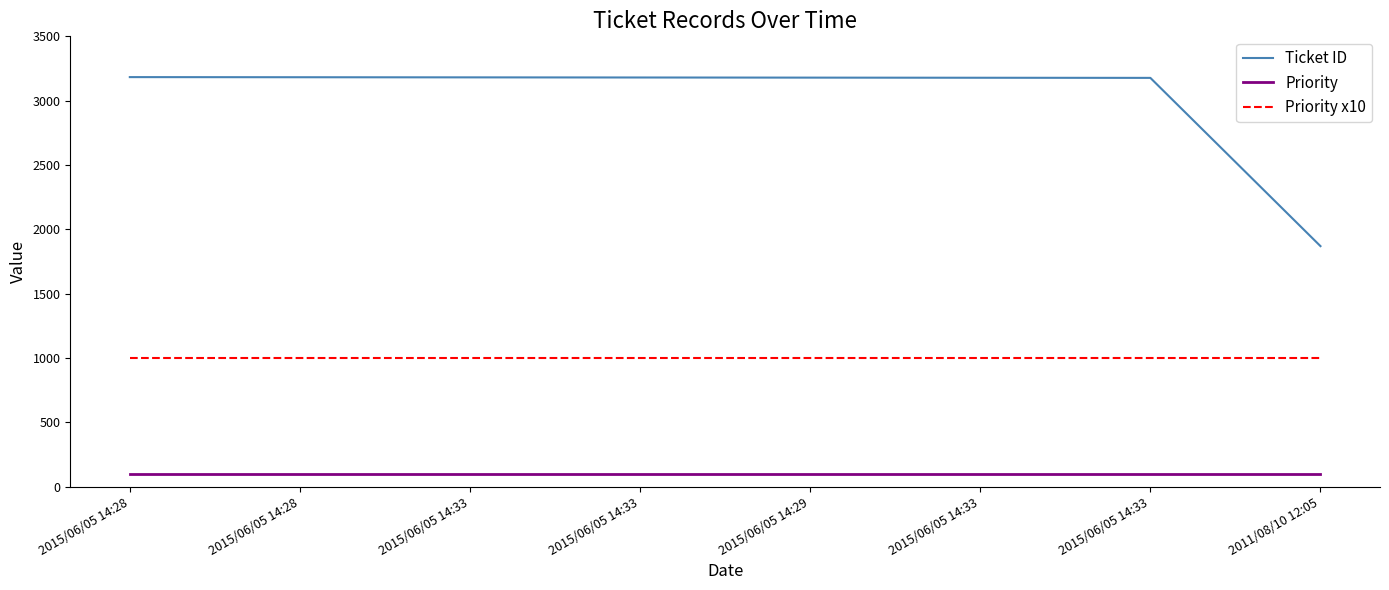

Which has a higher value, 2015/06/05 14:33 or 2015/06/05 14:29?

2015/06/05 14:33